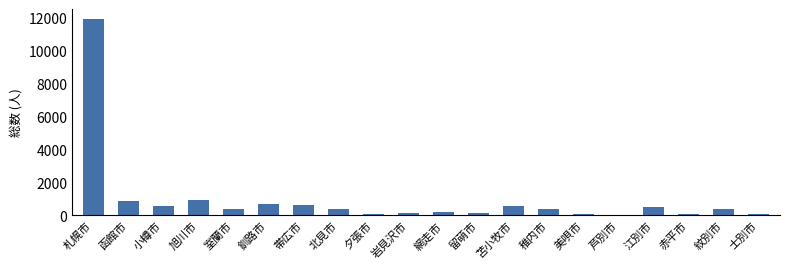

What is the sum of all values?

18865